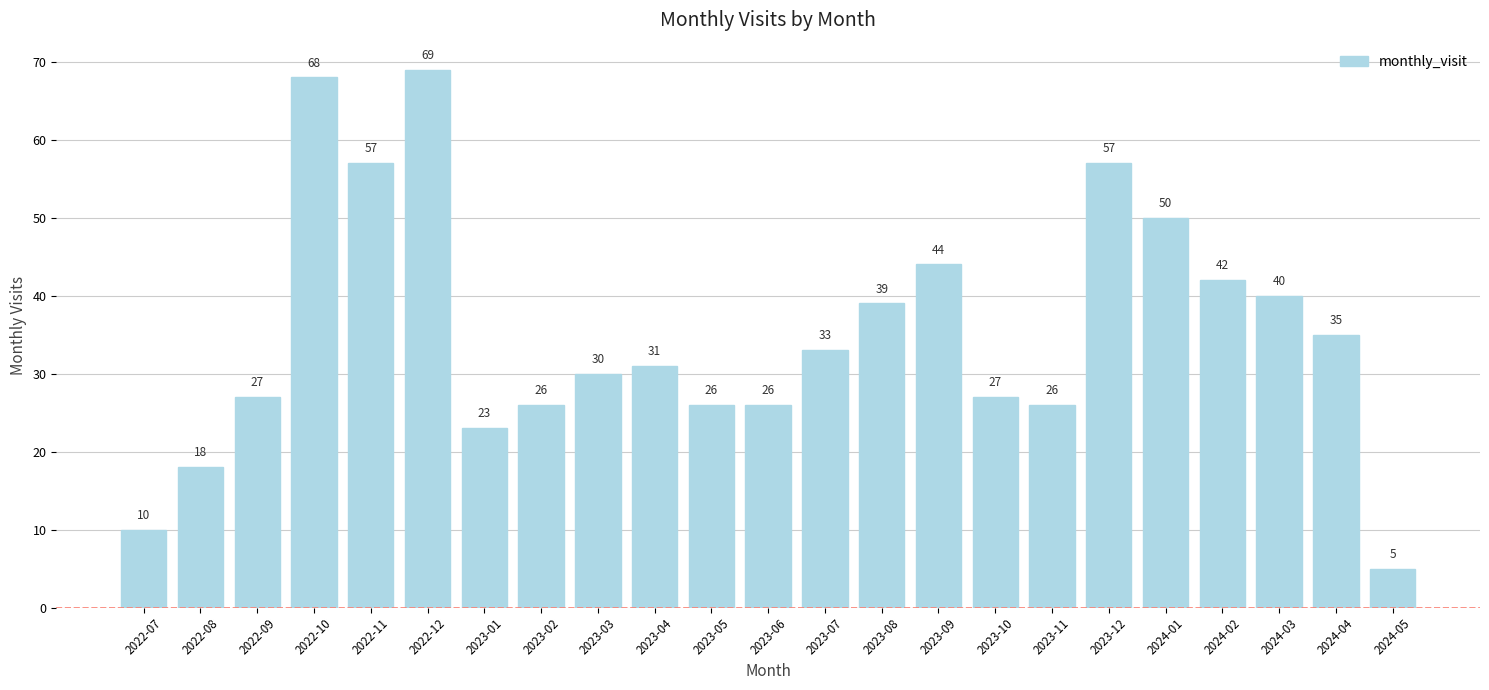

What is the difference between the maximum and minimum values?

64